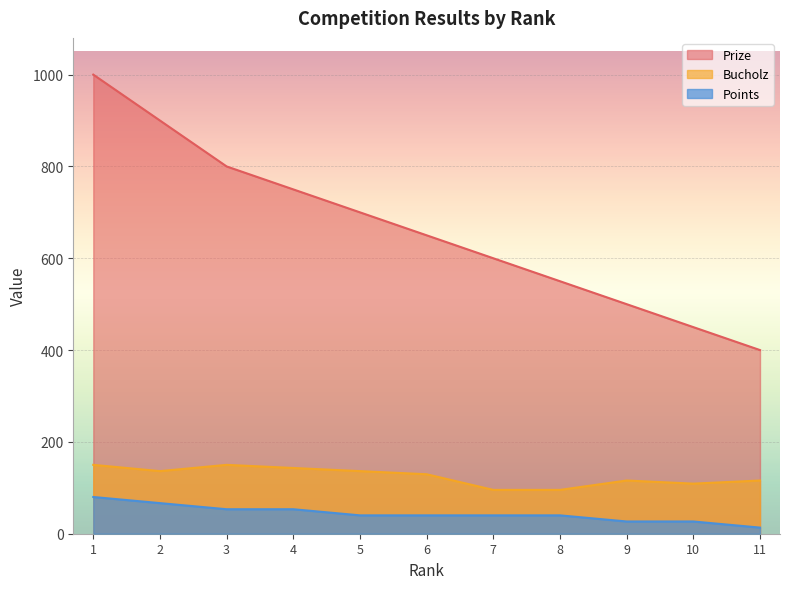

Reading left to right, what are all the values shown in this chart?

Prize: 1000.0	900.0	800.0	750.0	700.0	650.0	600.0	550.0	500.0	450.0	400.0
Bucholz: 150.0	136.4	150.0	143.2	136.4	129.5	95.5	95.5	115.9	109.1	115.9
Points: 80.0	66.7	53.3	53.3	40.0	40.0	40.0	40.0	26.7	26.7	13.3